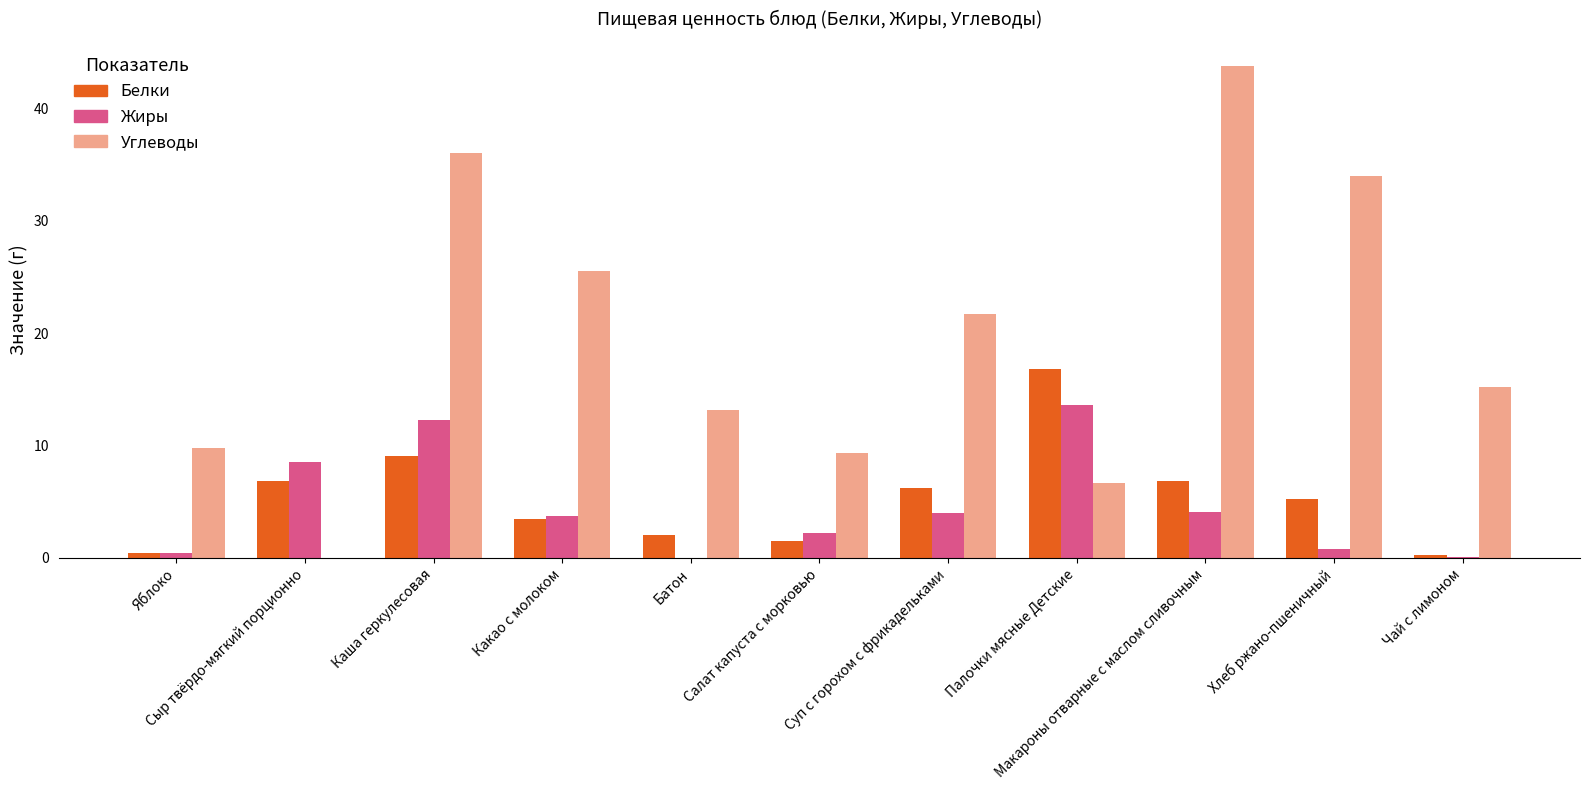

What is the highest value of the Белки series?

16.8